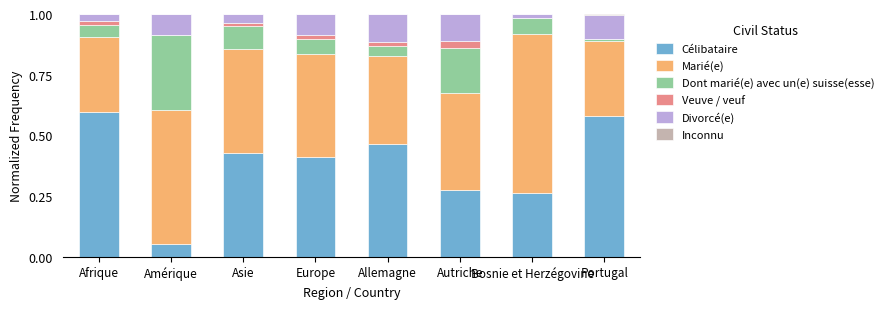

Are the bars grouped side by side (vs. stacked)?

No